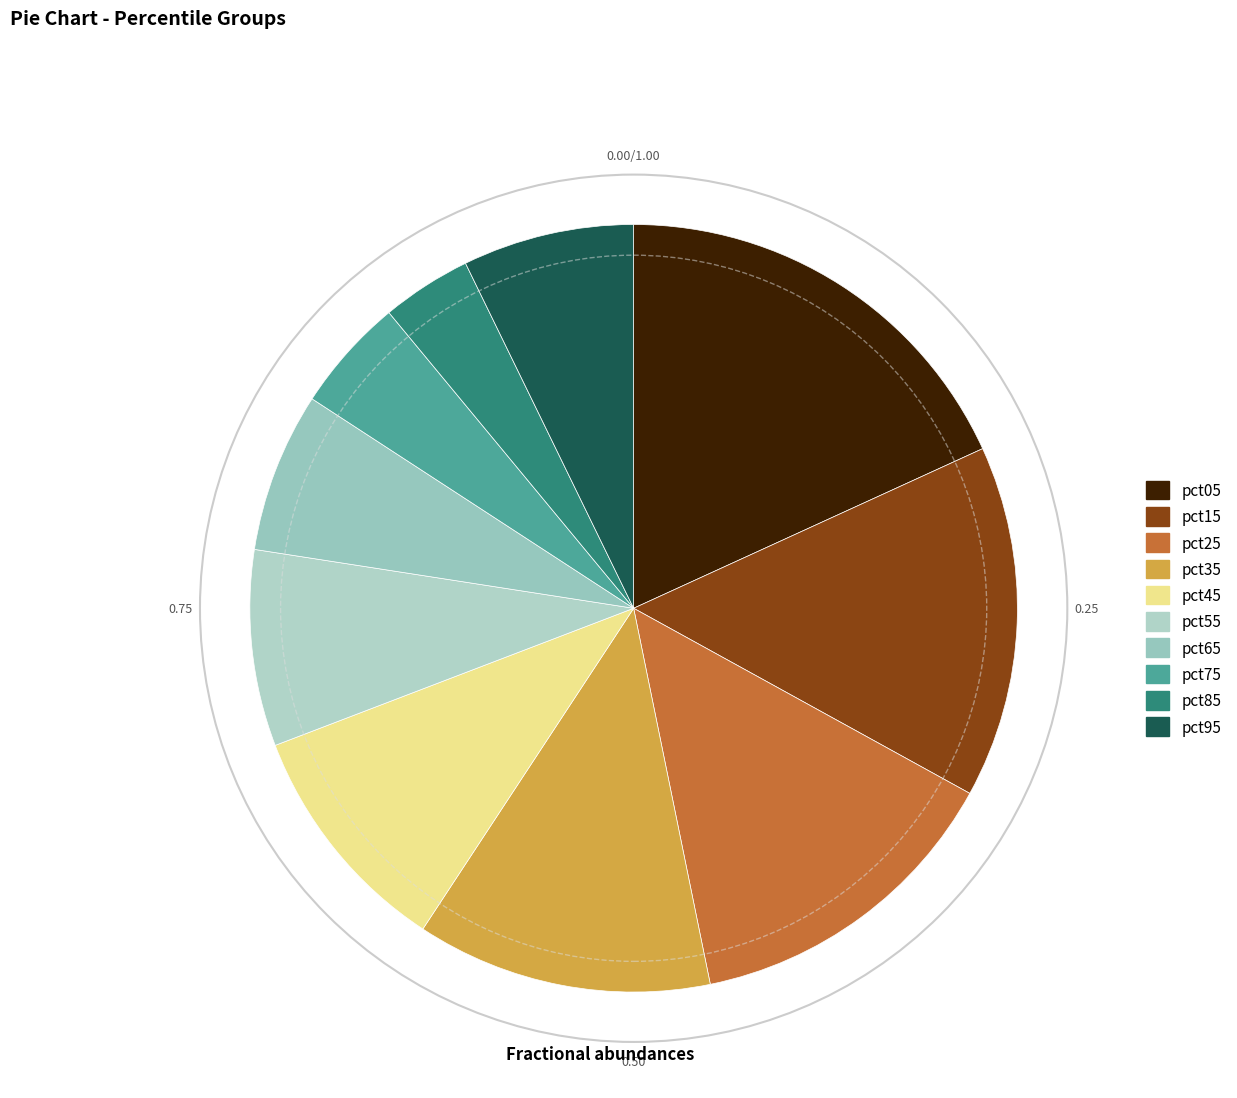

Is pct65 the majority of the pie?

No